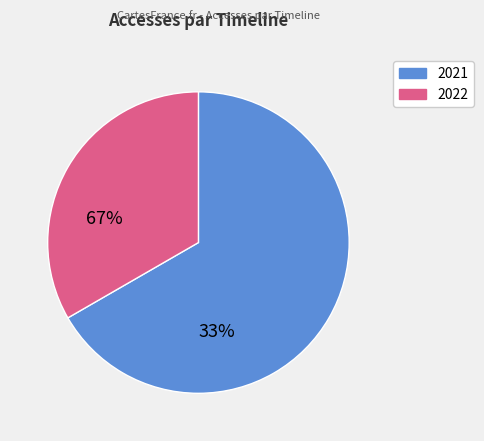

Is there any slice that represents more than half of the pie?

Yes